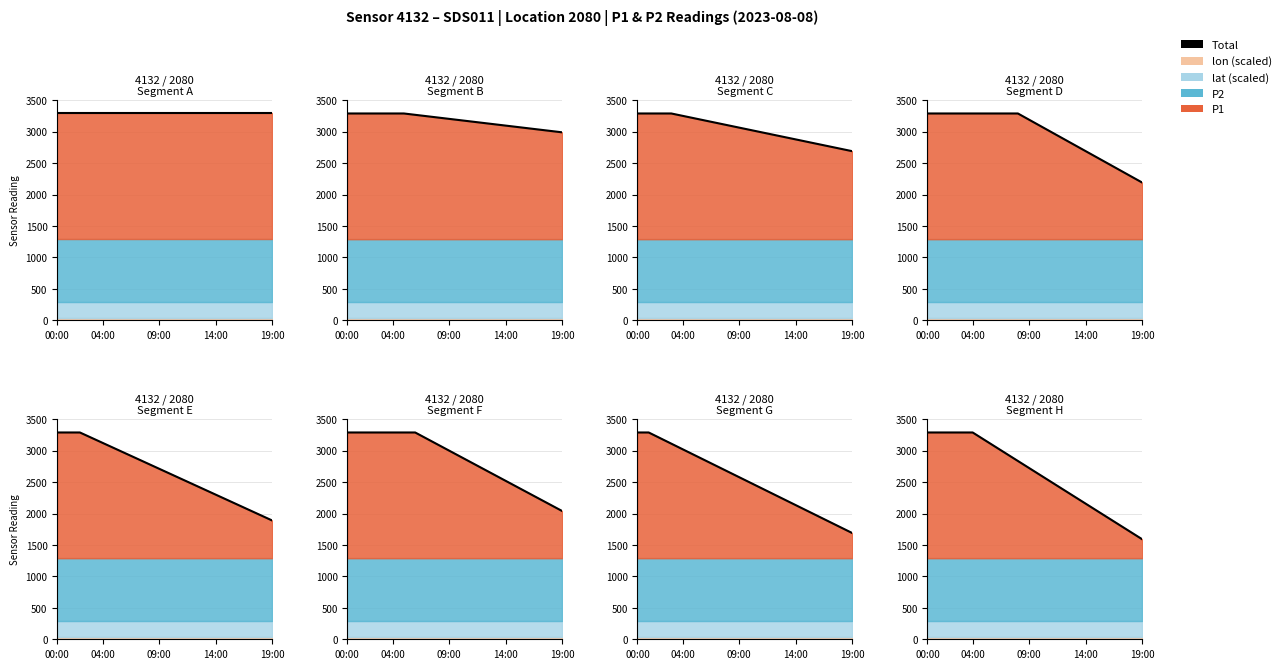

What is the difference between the values at 6 and 14?

906.6